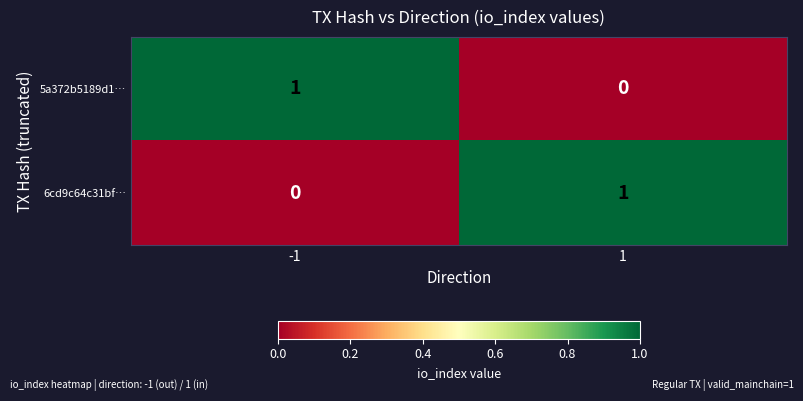

The value of 5a372b5189d1… at -1 is 1. True or false?

True